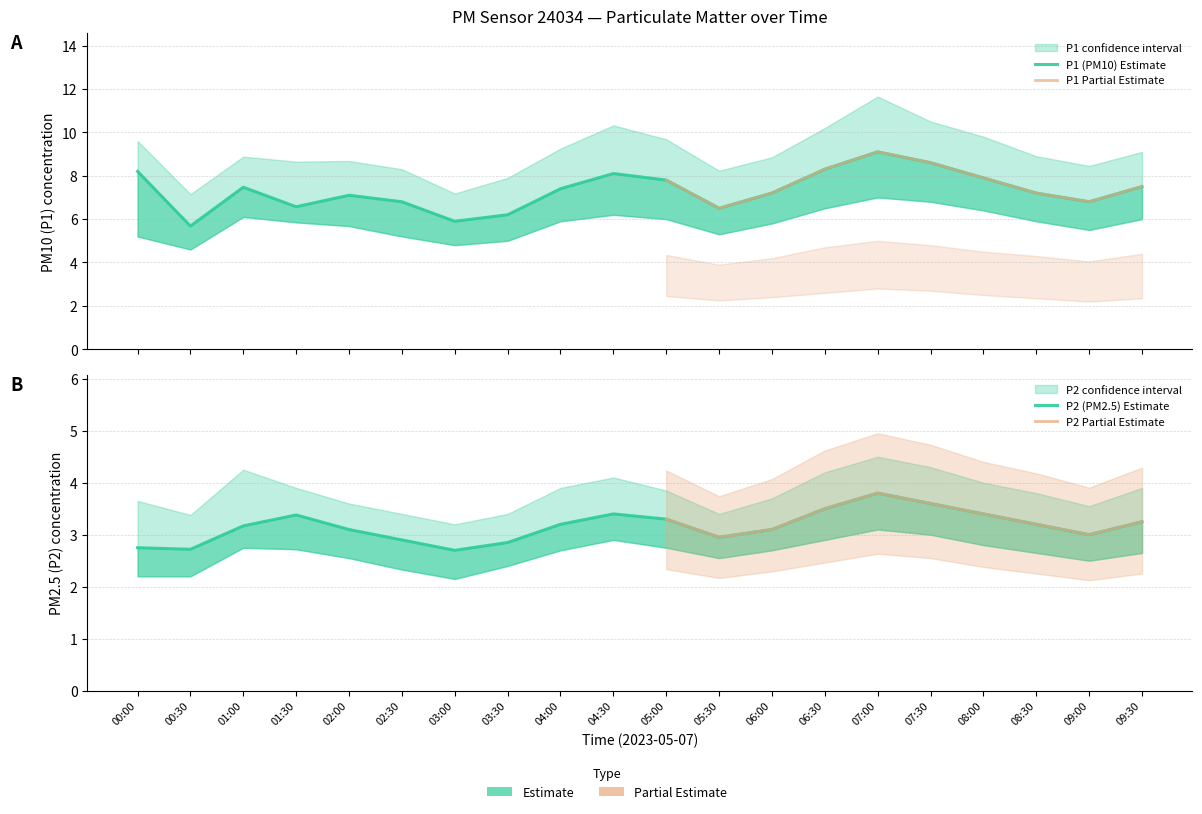

What is the minimum value shown in the chart?

2.1